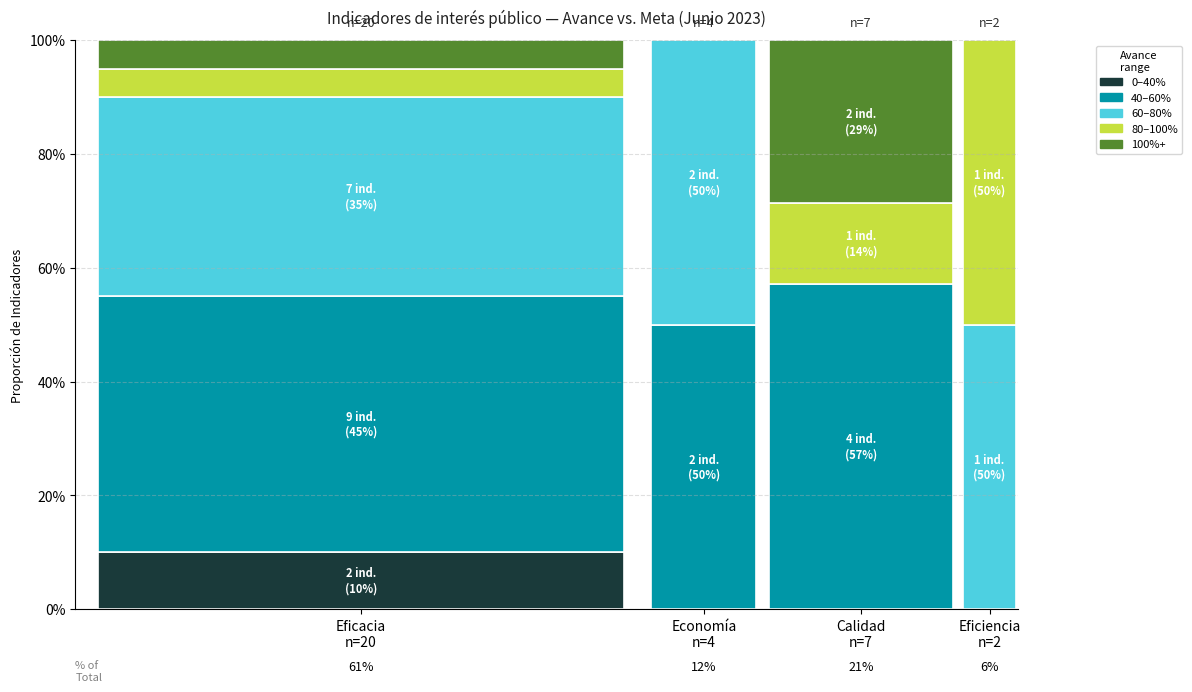

How many categories are shown in the chart?

4